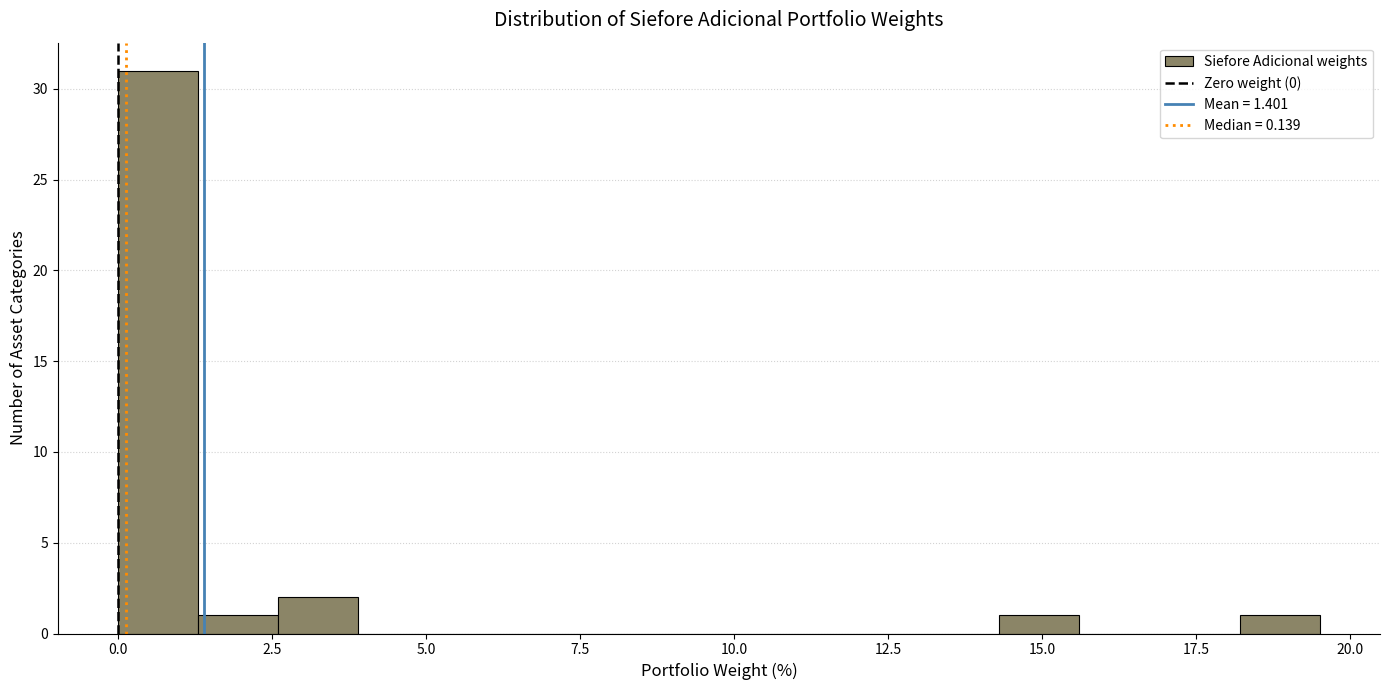

Around what value on the x-axis is the tallest bar? Give the approximate position of its centre, as read against the axis.

0.5